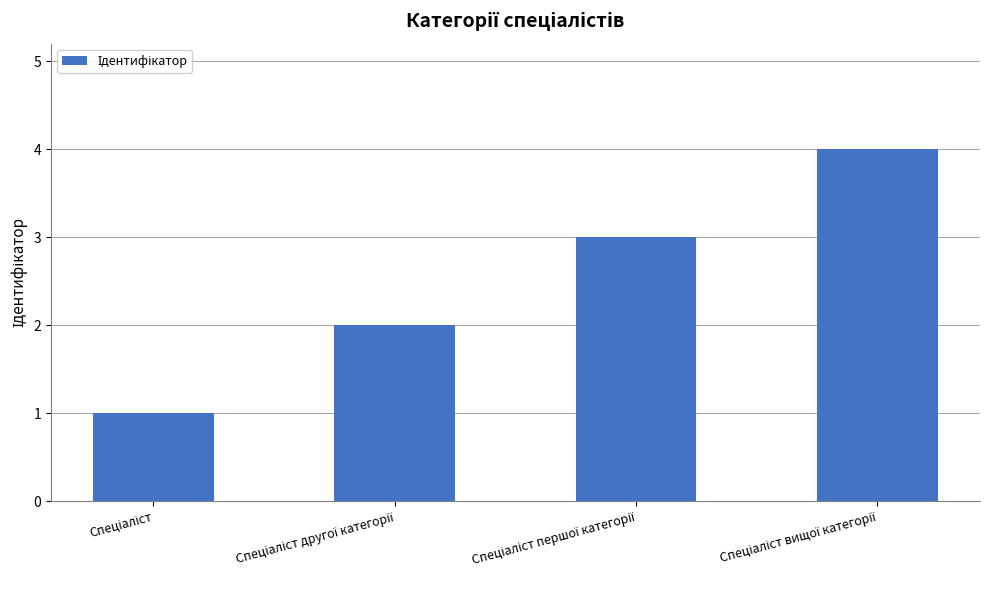

What is the greatest value displayed?

4